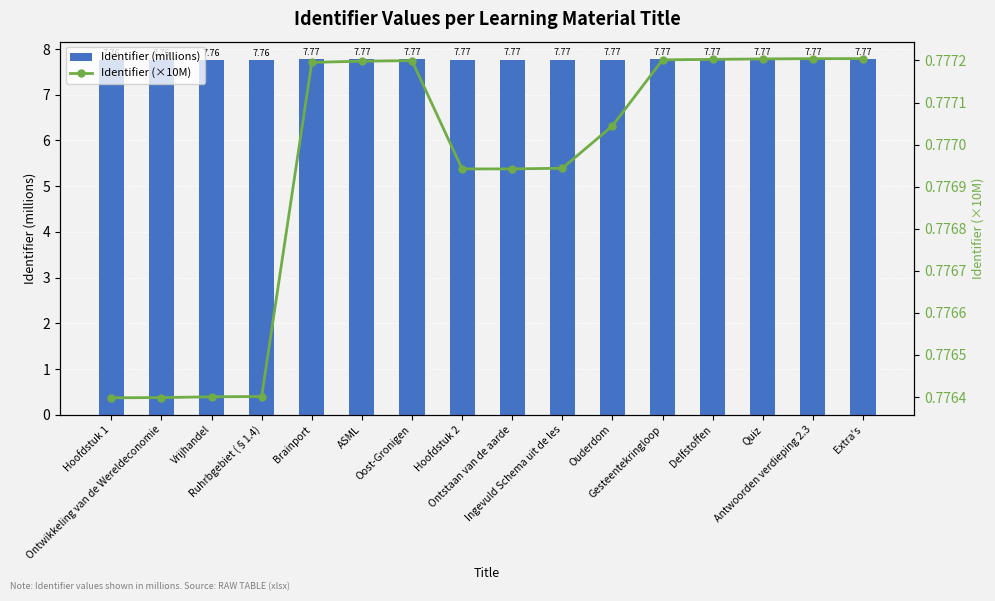

How many Identifier (×10M) values are between 0 and 1?

16